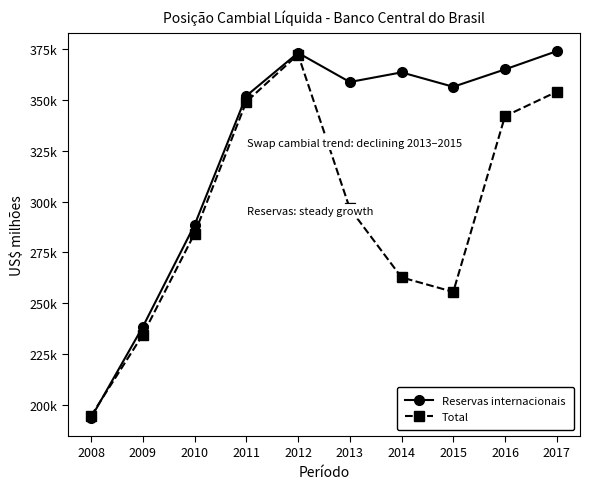

What are all the series names shown in the legend?

Reservas internacionais, Total